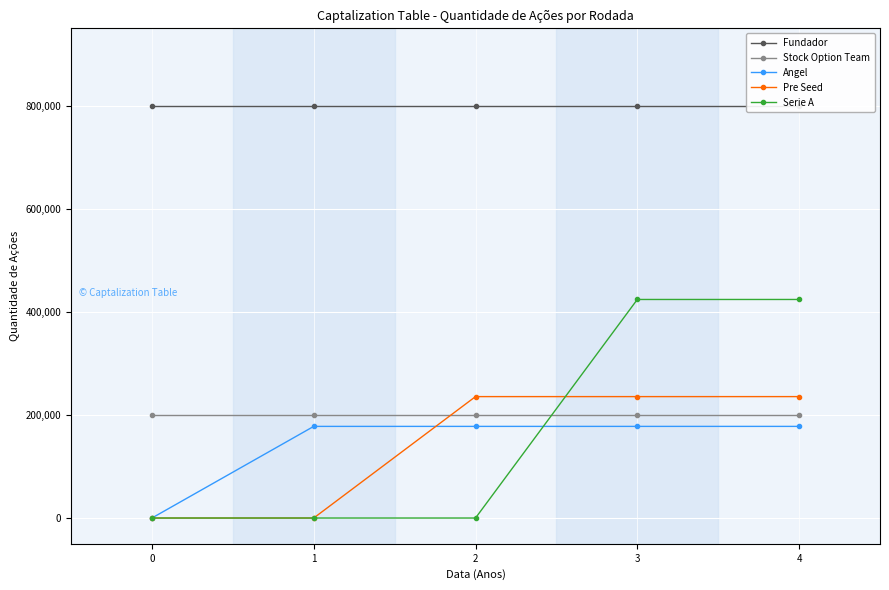

The value of Serie A at 2 is -234268.1. True or false?

False